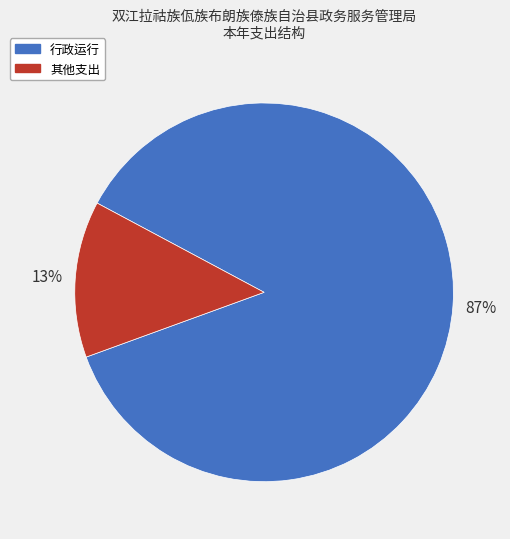

Count the number of slices in the pie.

2